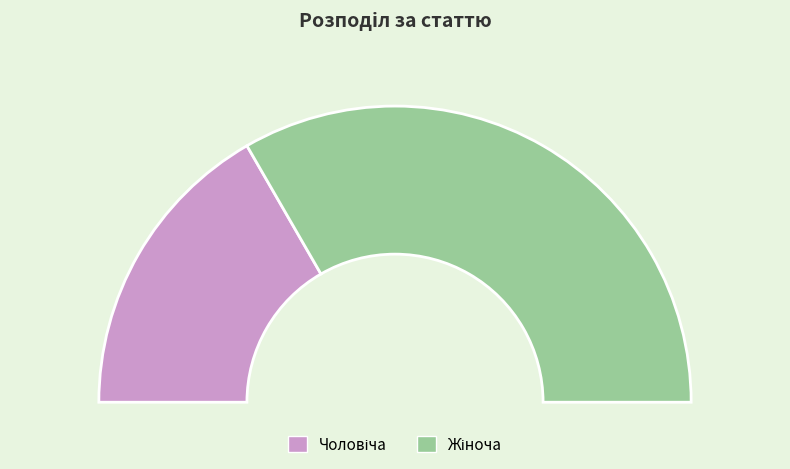

What percentage is the Чоловіча slice, to the nearest percent?

33%